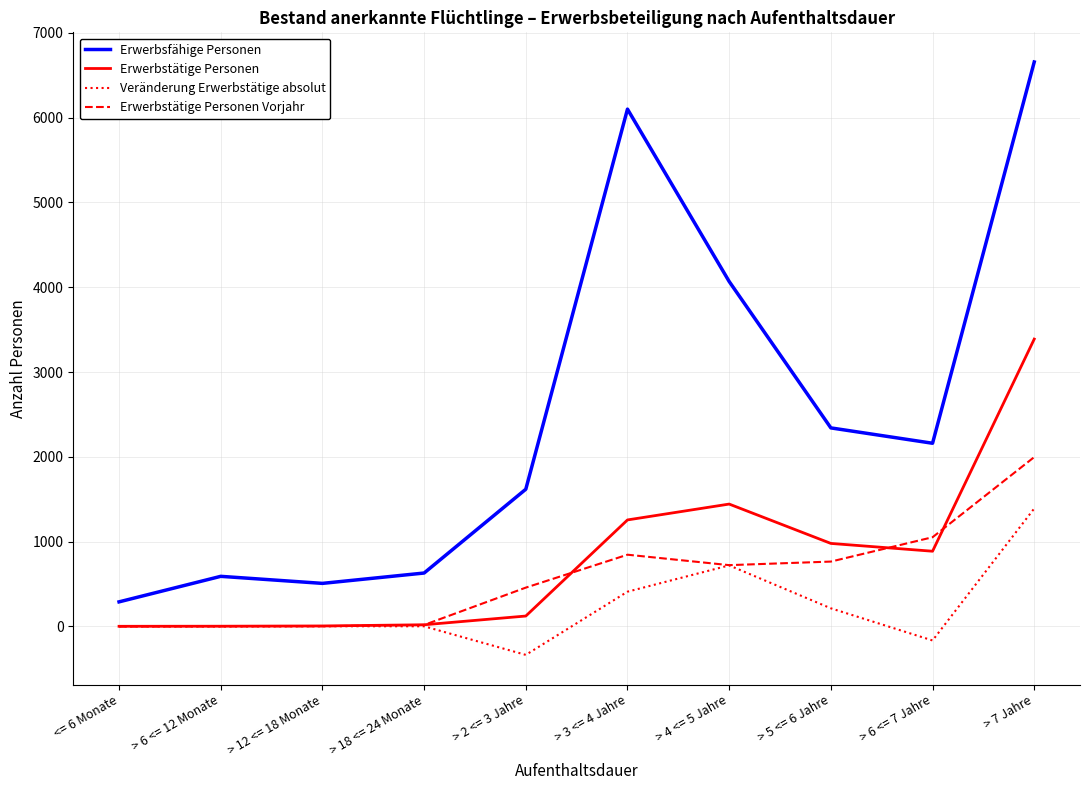

Is this an area chart (filled region under the line)?

No